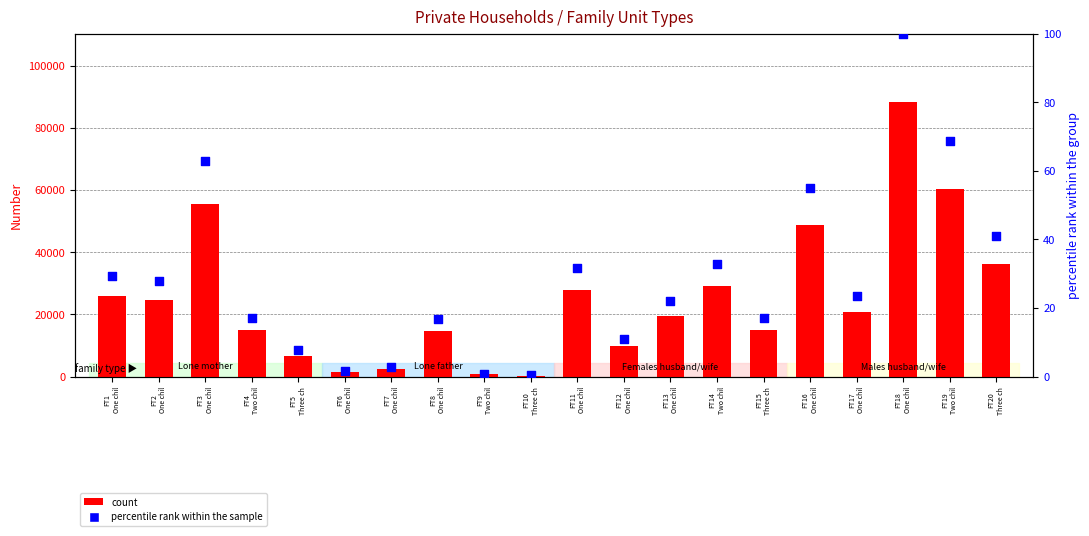

Which series has the largest Y range (max minus min)?

count